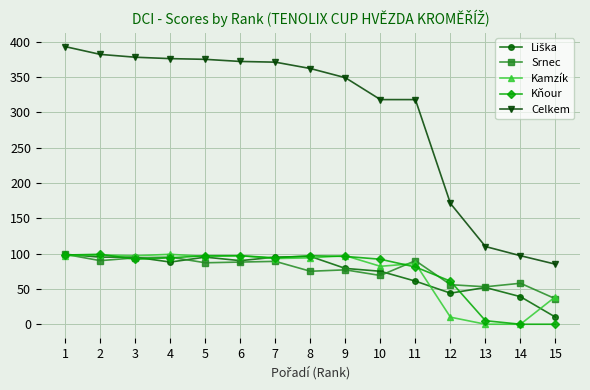

Which series has the largest total across all categories?

Celkem